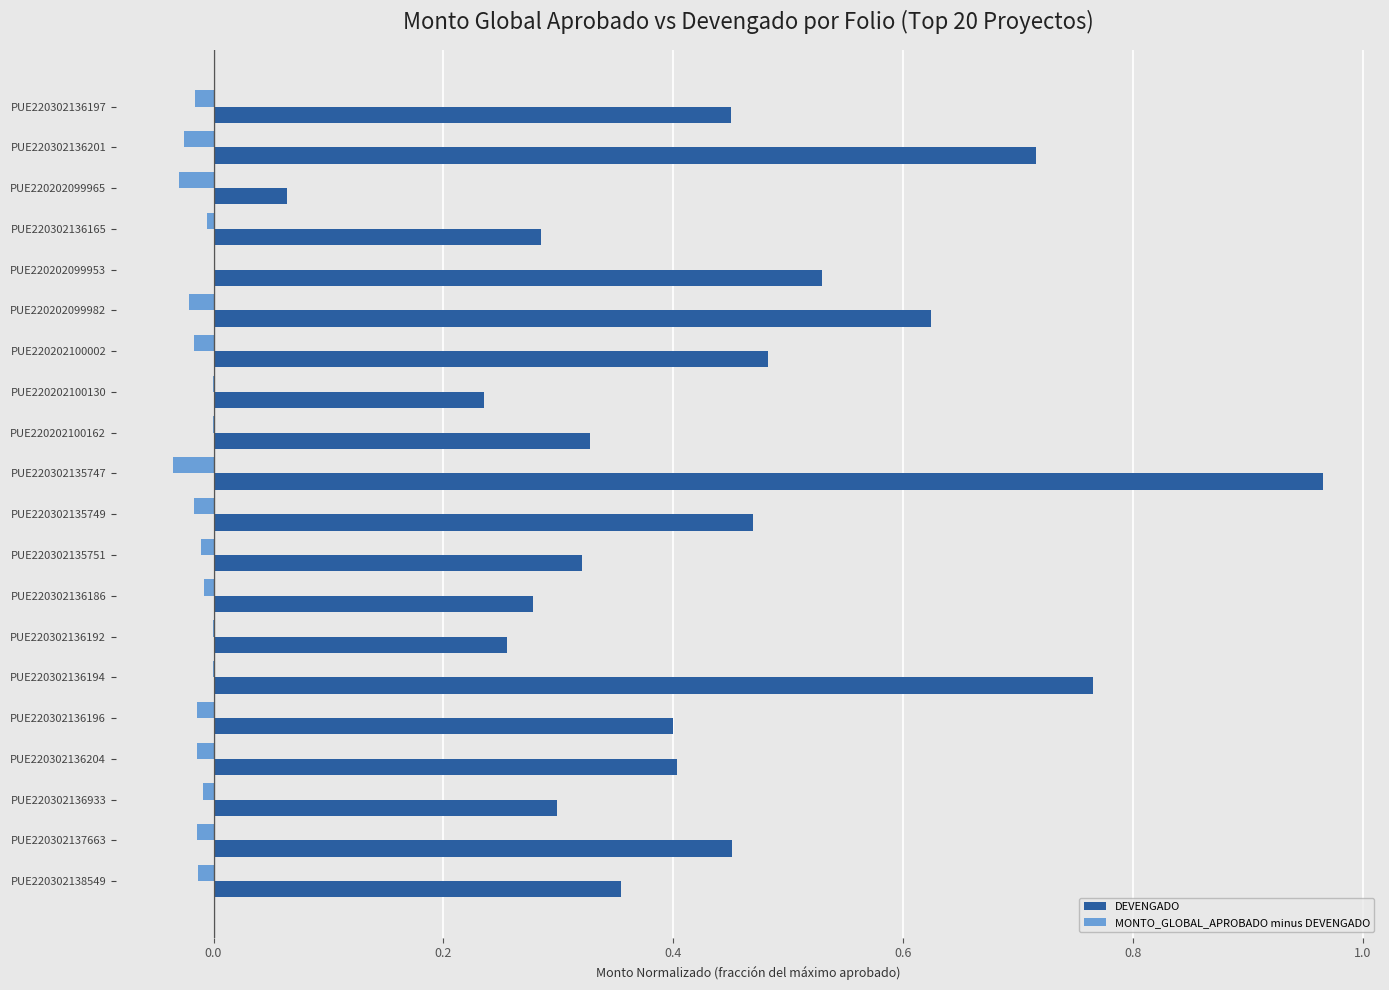

Which series has the largest total across all categories?

DEVENGADO